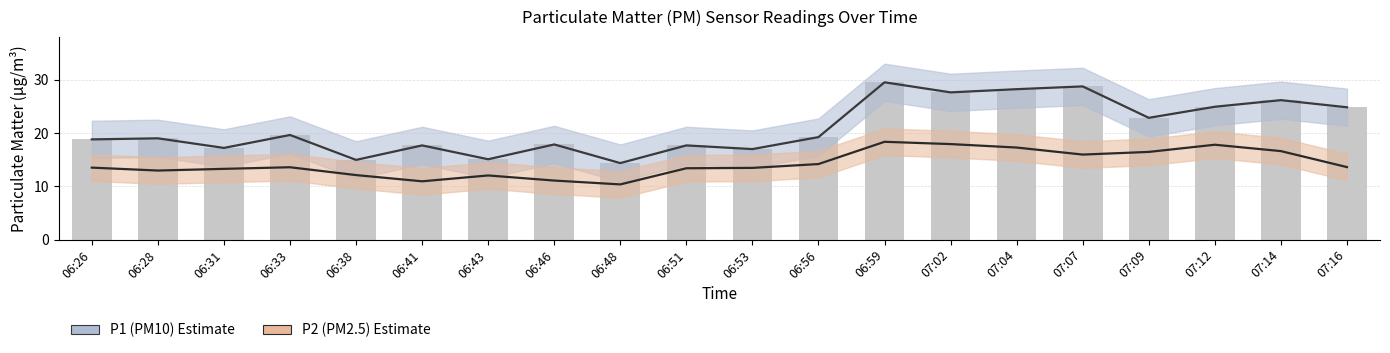

Which category has the lowest value in the P2 series?

06:48